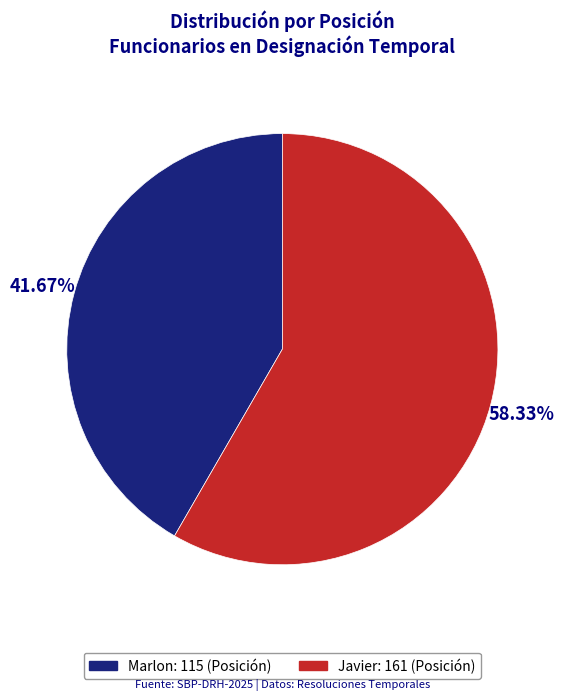

Is it true that Javier is 46% of the pie?

False